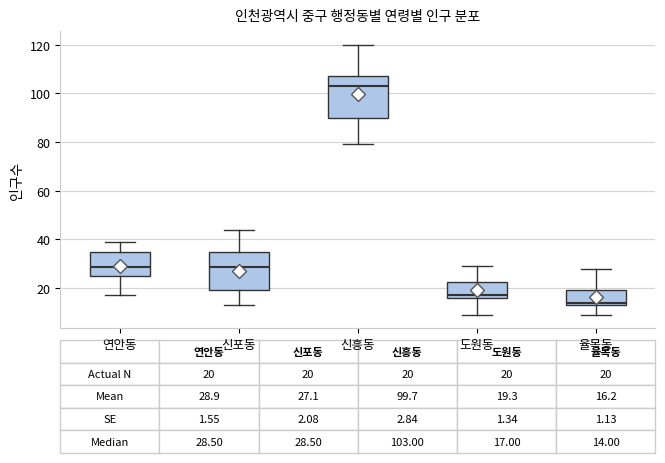

Which box's median line is the lowest?

율목동